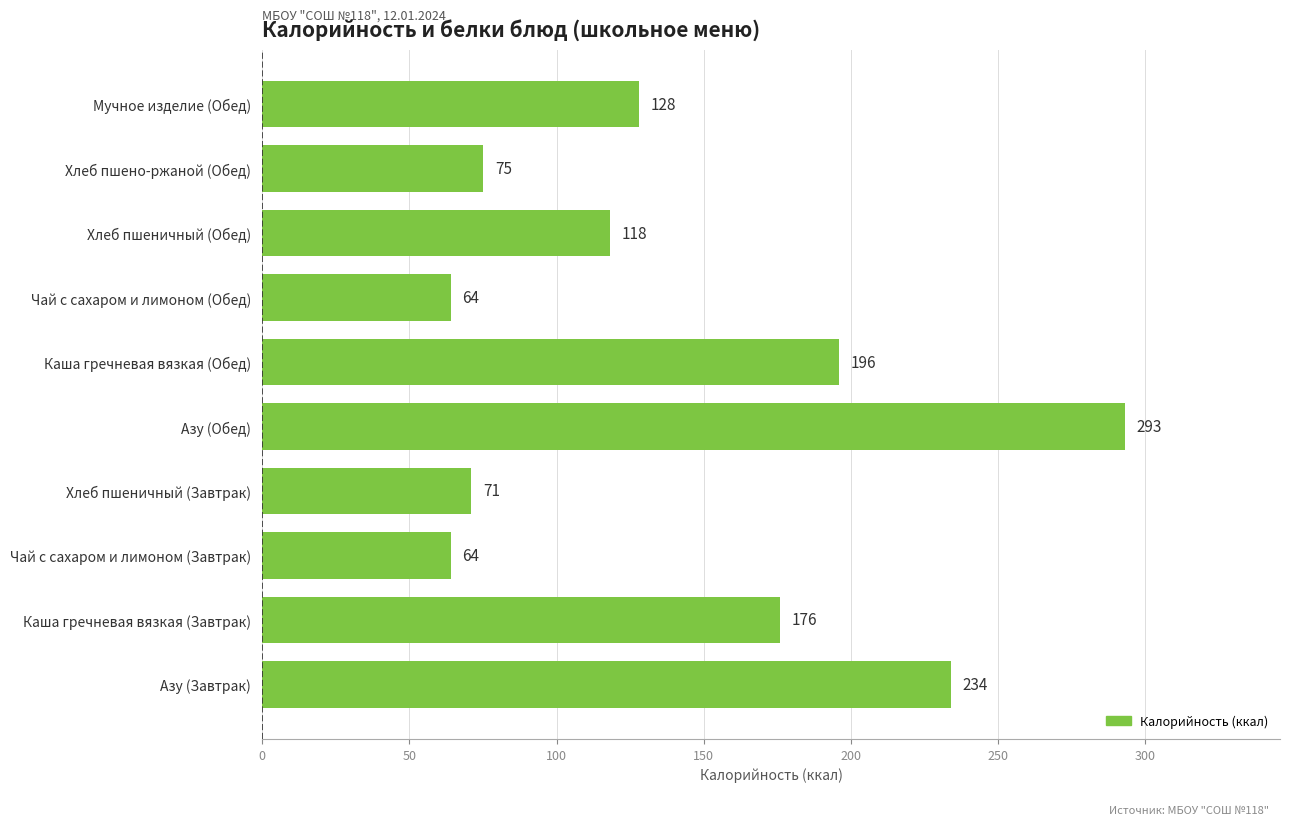

True or false: the data shows 71 at Хлеб пшеничный (Завтрак).

True